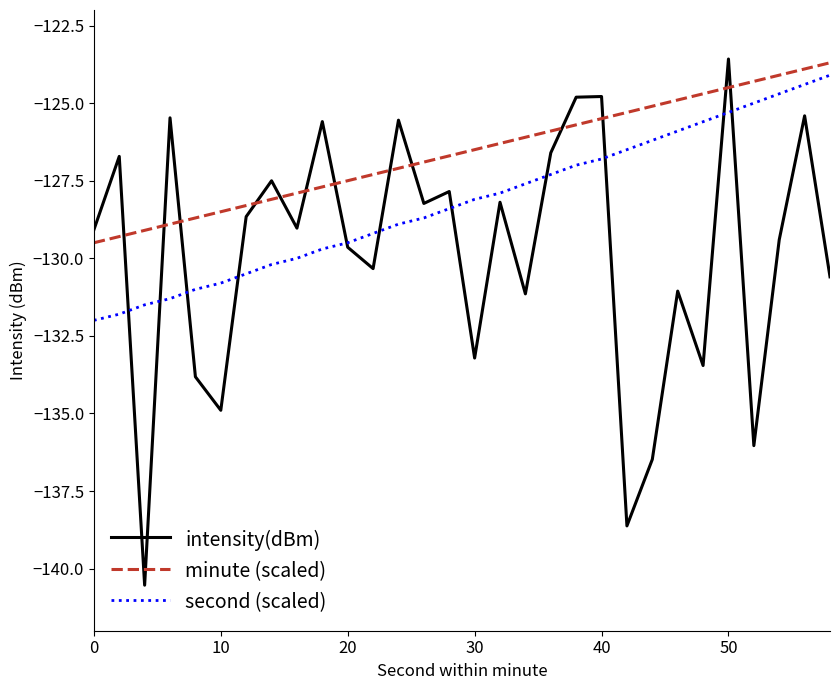

What is the average value of the second (scaled) series?

-128.2